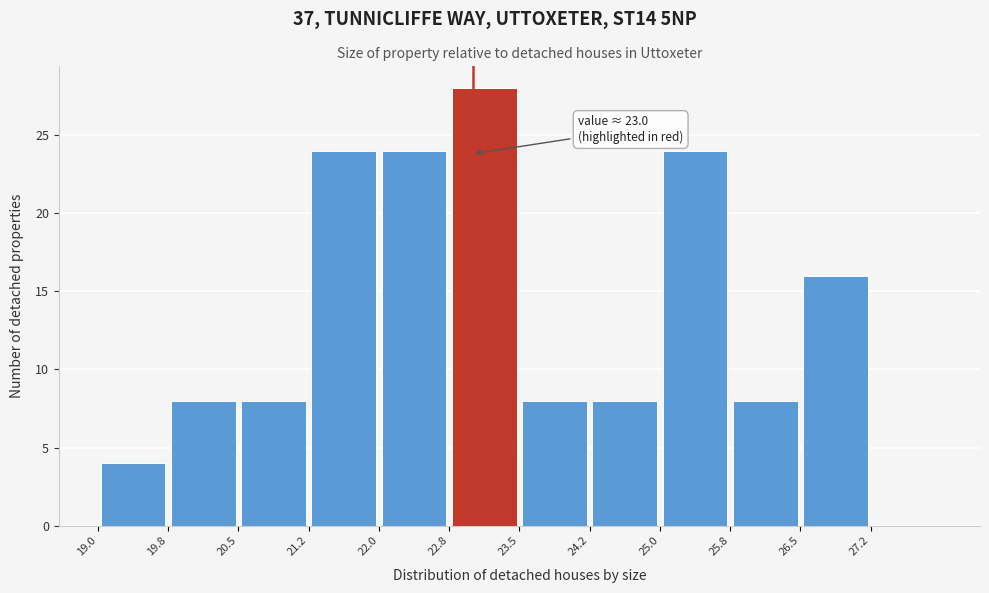

Which range on the x-axis has the tallest bar?

22.75 to 23.50